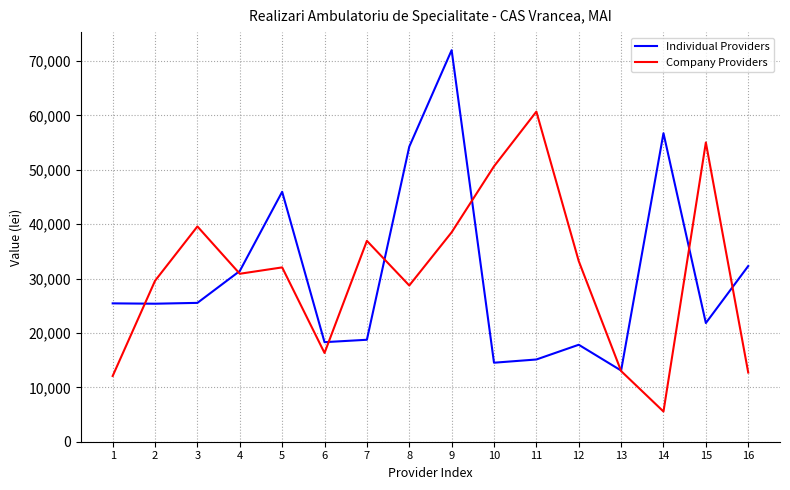

Is the value of Company Providers at 3 greater than the value of Individual Providers at 16?

Yes